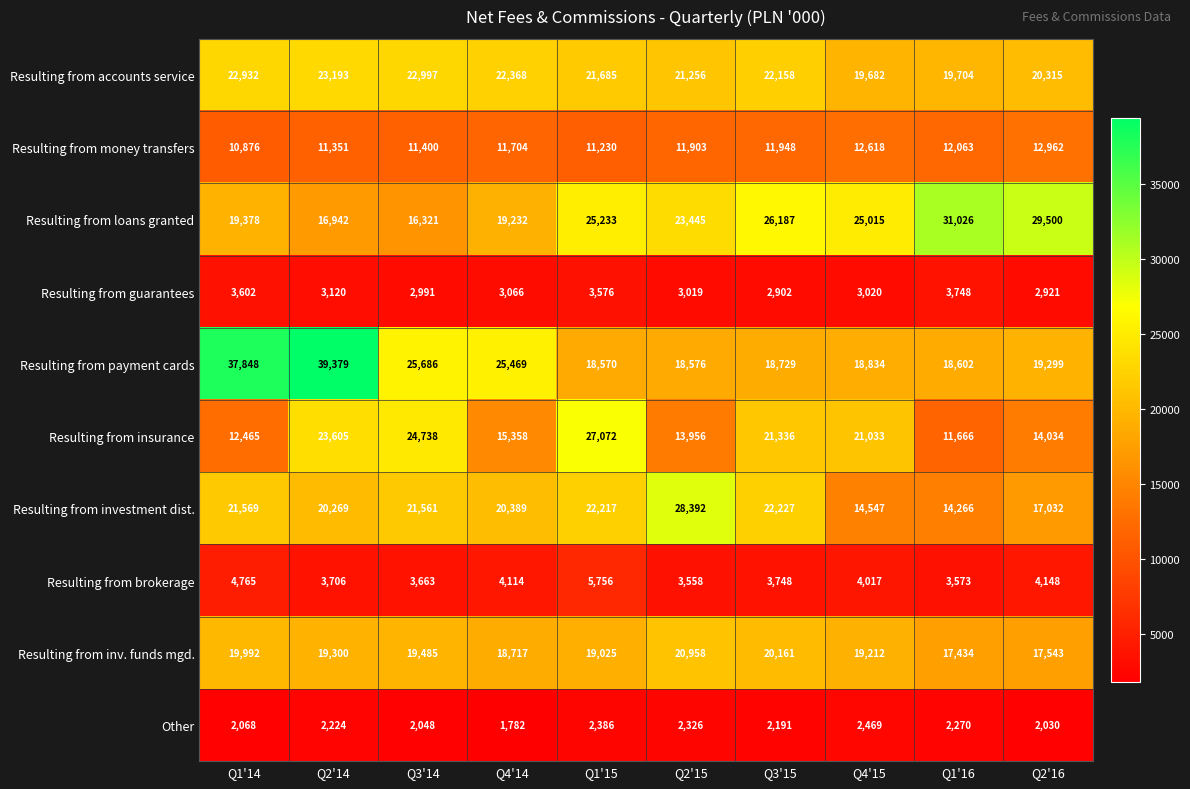

What is the sum of all Resulting from insurance values?

185263